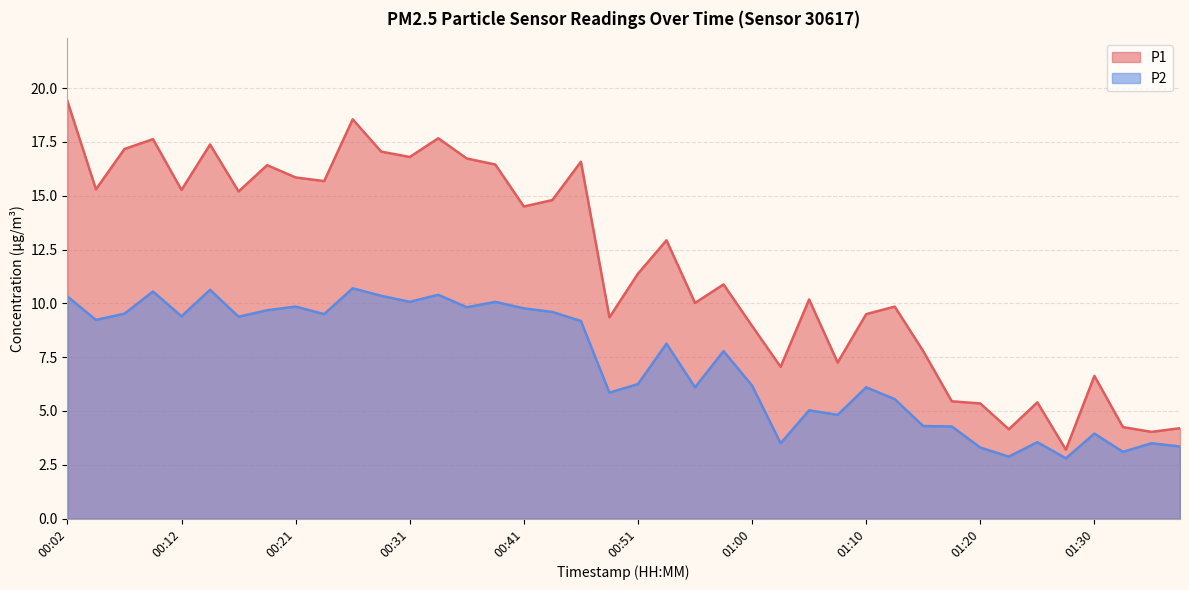

Reading right to left, what are all the values shown in this chart?

P1: 4.2	4.0	4.2	6.6	3.2	5.4	4.2	5.3	5.5	7.8	9.8	9.5	7.2	10.2	7.0	8.9	10.9	10.0	12.9	11.4	9.3	16.6	14.8	14.5	16.4	16.7	17.7	16.8	17.1	18.6	15.7	15.8	16.4	15.2	17.4	15.3	17.6	17.2	15.3	19.4
P2: 3.4	3.5	3.1	4.0	2.8	3.5	2.9	3.3	4.3	4.3	5.5	6.1	4.8	5.0	3.5	6.2	7.8	6.1	8.1	6.2	5.8	9.2	9.6	9.8	10.1	9.8	10.4	10.1	10.3	10.7	9.5	9.8	9.7	9.4	10.6	9.4	10.6	9.5	9.2	10.3